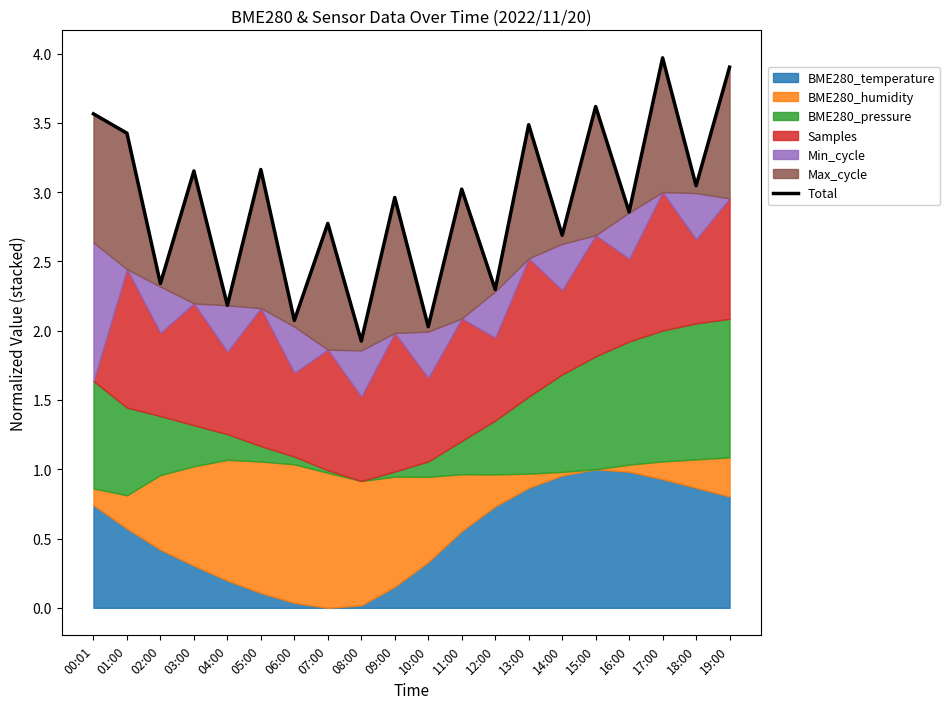

Does the chart have visible grid lines?

No